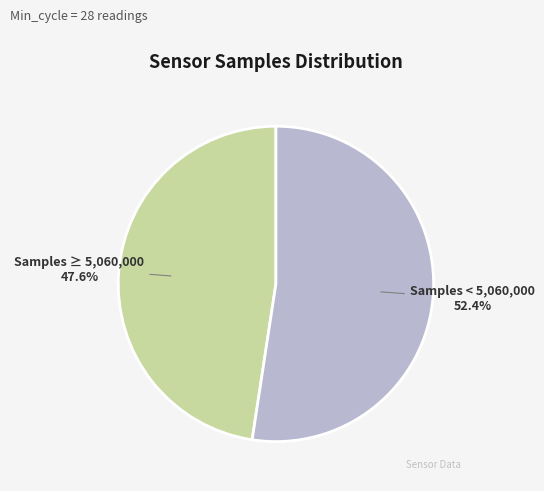

What percentage do Samples < 5,060,000 and Samples ≥ 5,060,000 together represent?

100.0%